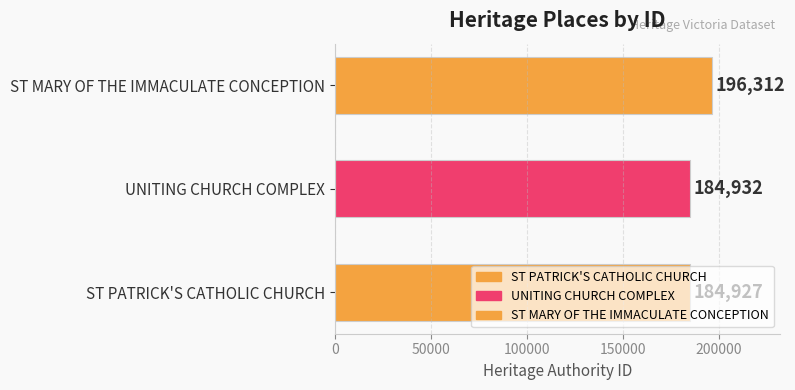

Where is the data nearest to the value 190619?

UNITING CHURCH COMPLEX